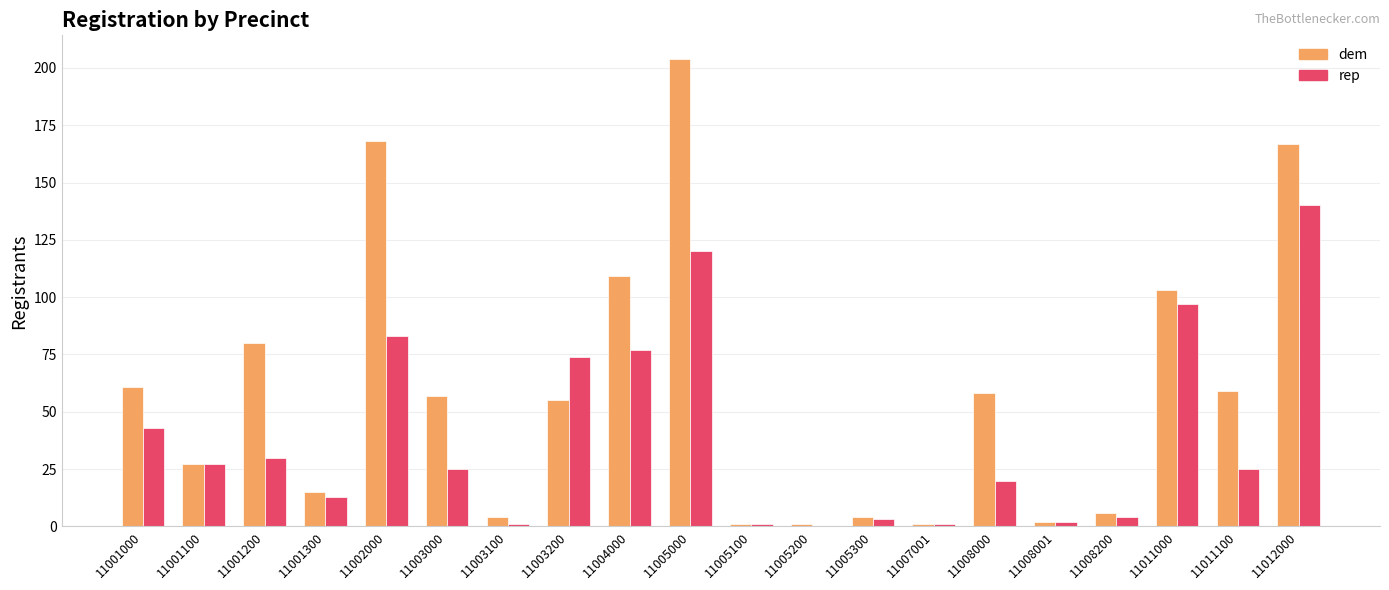

Are the bars horizontal?

No